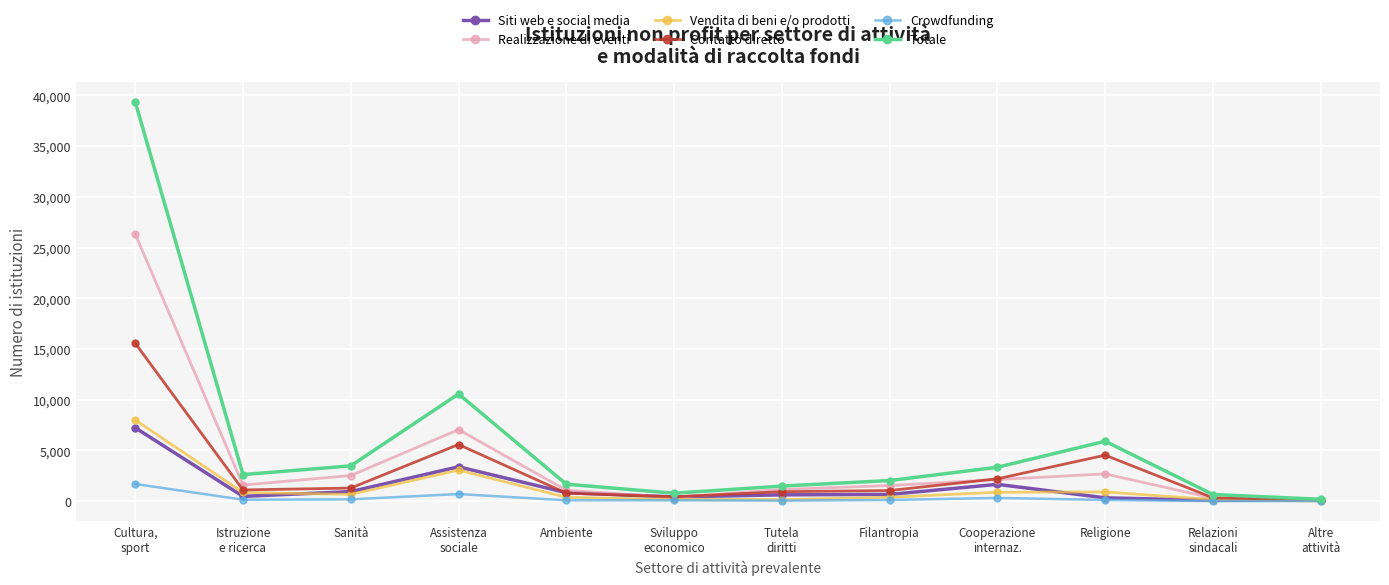

Is the value of Vendita di beni e/o prodotti at Sviluppo
economico greater than the value of Totale at Tutela
diritti?

No